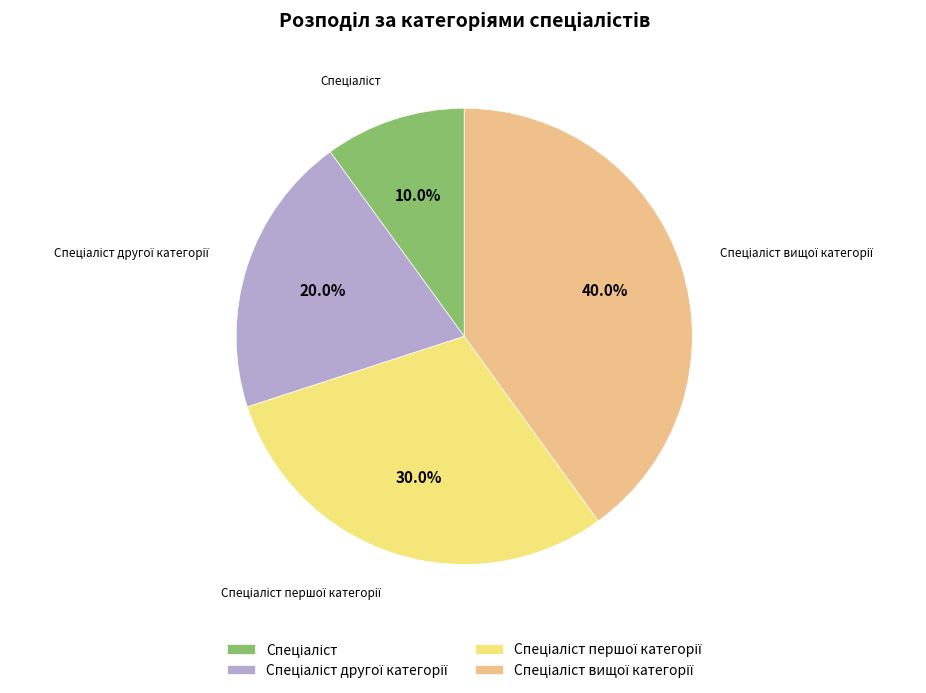

Does any single category account for the majority?

No